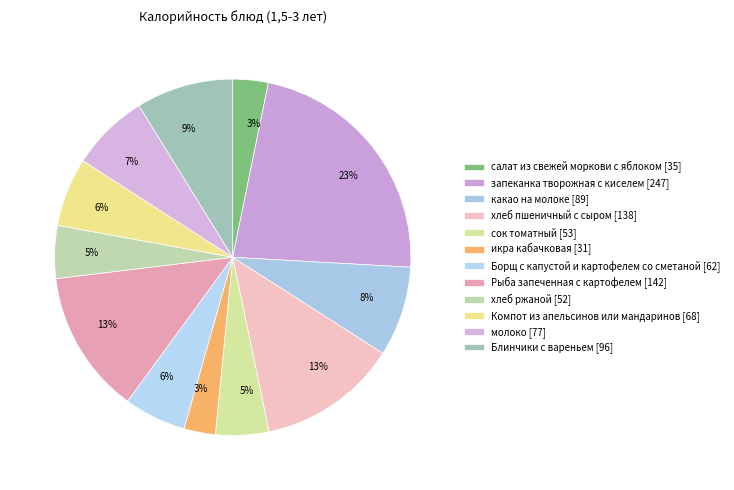

To the nearest percent, what is the combined percentage of Блинчики с вареньем and Рыба запеченная с картофелем?

22%